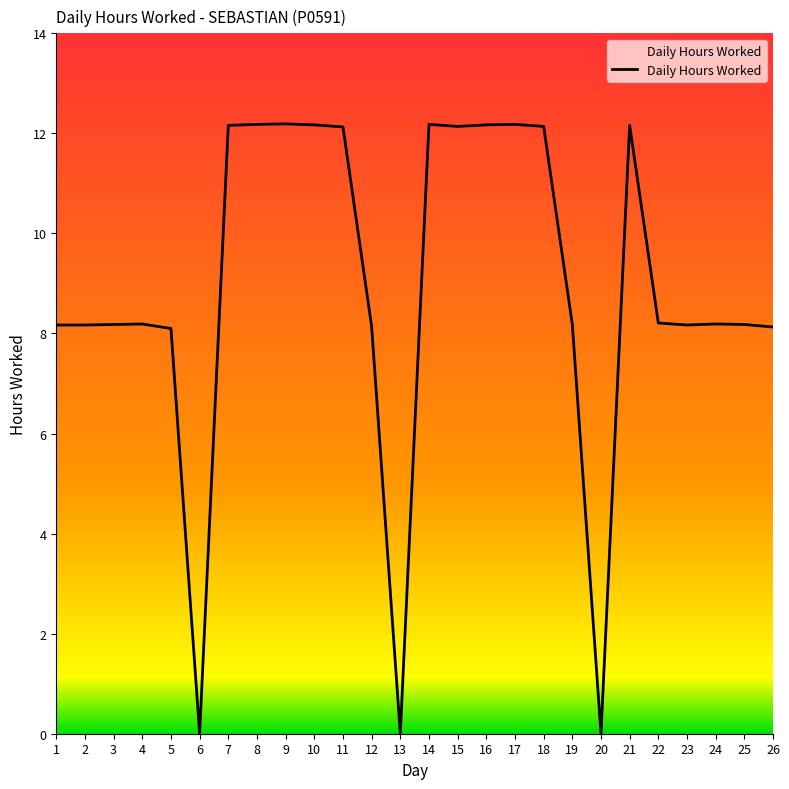

Read the value at 17.

12.2